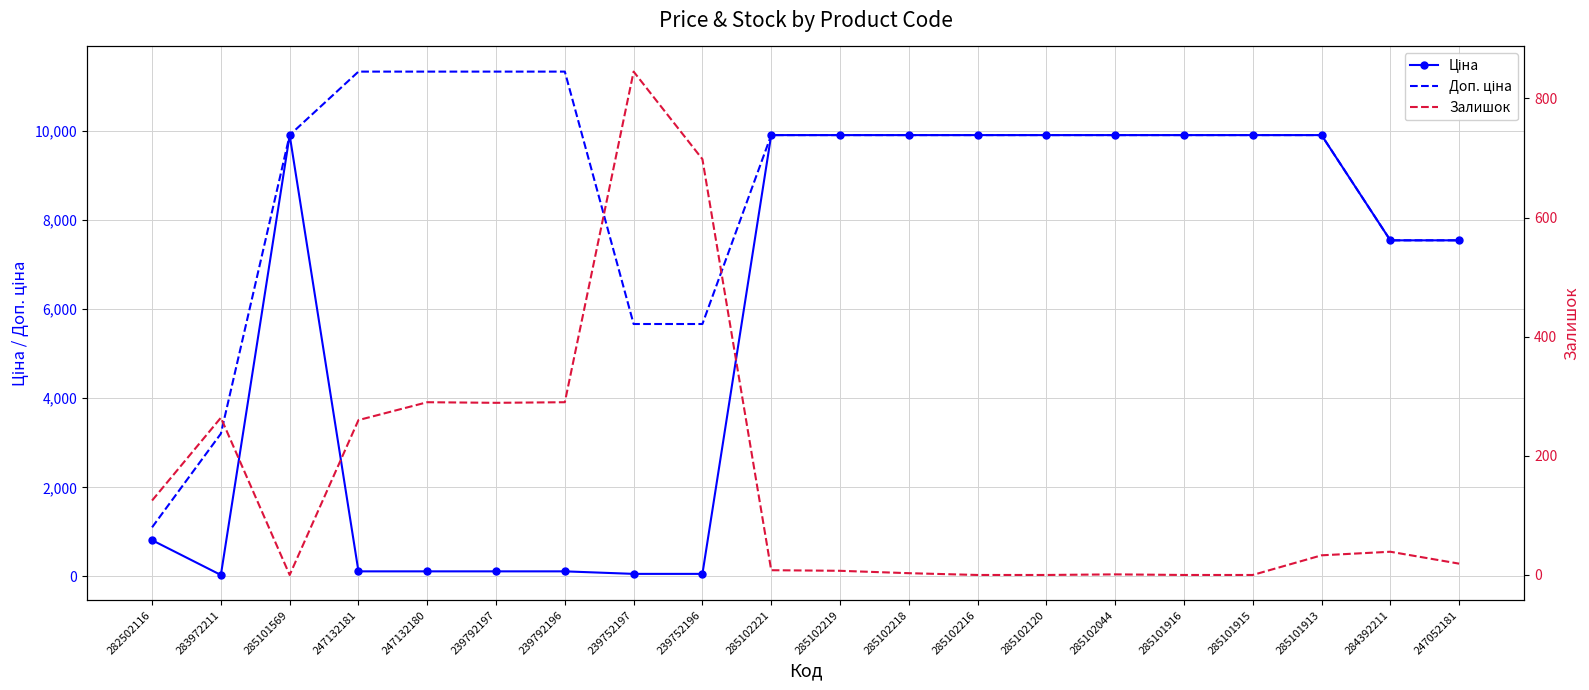

Reading left to right, transcribe all the data shown in this chart.

Ціна: 282502116=813.0	283972211=32.0	285101569=9908.5	247132181=113.3	247132180=113.3	239792197=113.3	239792196=113.3	239752197=56.7	239752196=56.7	285102221=9908.5	285102219=9908.5	285102218=9908.5	285102216=9908.5	285102120=9908.5	285102044=9908.5	285101916=9908.5	285101915=9908.5	285101913=9908.5	284392211=7545.9	247052181=7545.9
Доп. ціна: 282502116=1101.8	283972211=3205.0	285101569=9908.5	247132181=11334.0	247132180=11334.0	239792197=11334.0	239792196=11334.0	239752197=5667.0	239752196=5667.0	285102221=9908.5	285102219=9908.5	285102218=9908.5	285102216=9908.5	285102120=9908.5	285102044=9908.5	285101916=9908.5	285101915=9908.5	285101913=9908.5	284392211=7545.9	247052181=7545.9
Залишок: 282502116=125.0	283972211=264.0	285101569=0.0	247132181=260.0	247132180=290.0	239792197=289.0	239792196=290.0	239752197=845.0	239752196=698.0	285102221=8.0	285102219=7.0	285102218=3.0	285102216=0.0	285102120=0.0	285102044=1.0	285101916=0.0	285101915=0.0	285101913=33.0	284392211=39.0	247052181=19.0